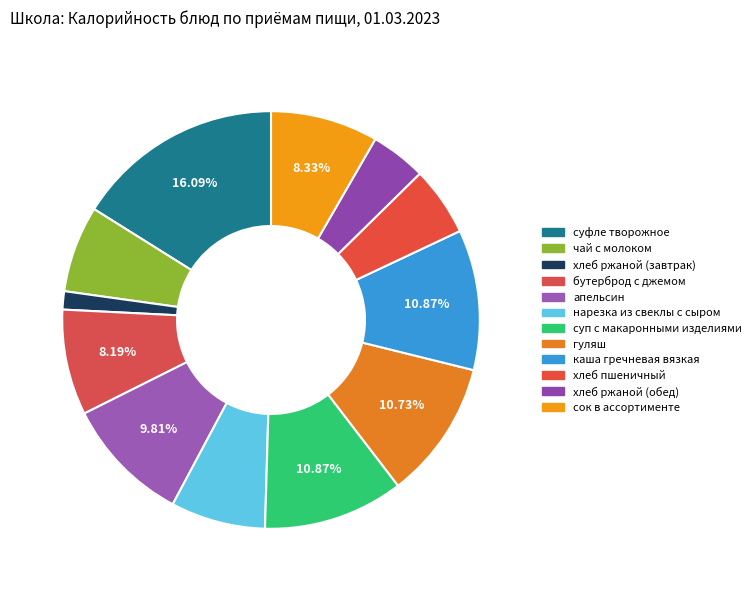

How many slices are in this pie chart?

12